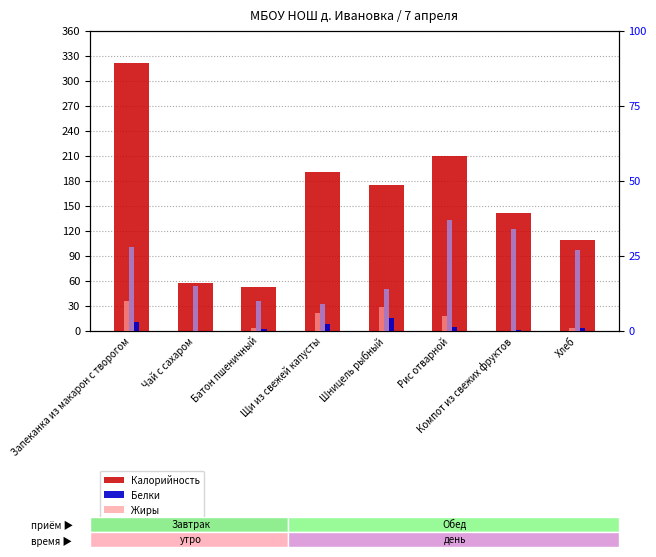

What is the sum of all Жиры values?

31